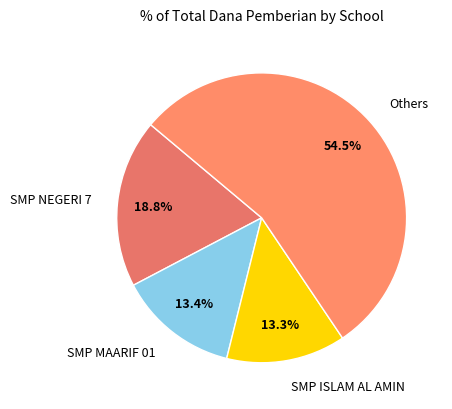

To the nearest percent, what is the average slice percentage?

25%